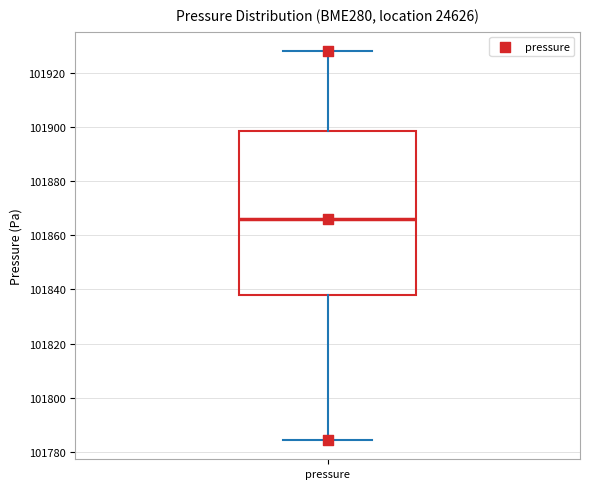

Transcribe this box plot: give where the median line is, the range the box spans, and where the two whiskers end, as read against the y-axis. The values are not printed on the chart, so give them approximately, as read against the axis.

median 101866, box 101838 to 101898, whiskers 101784 to 101928